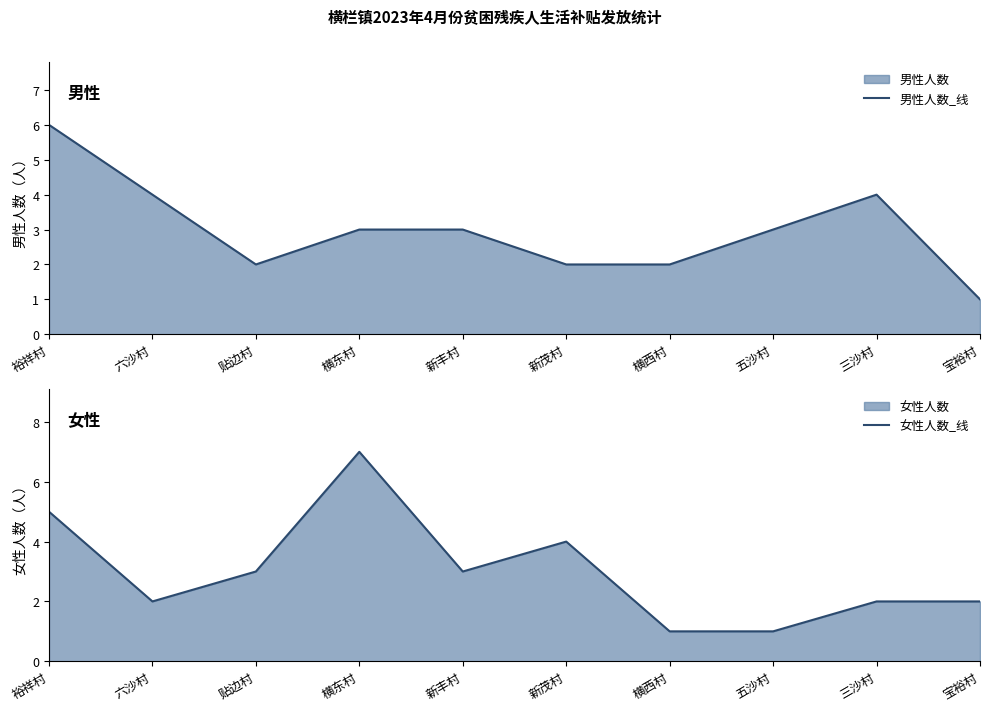

Where is the first local maximum for 男性人数_线?

三沙村